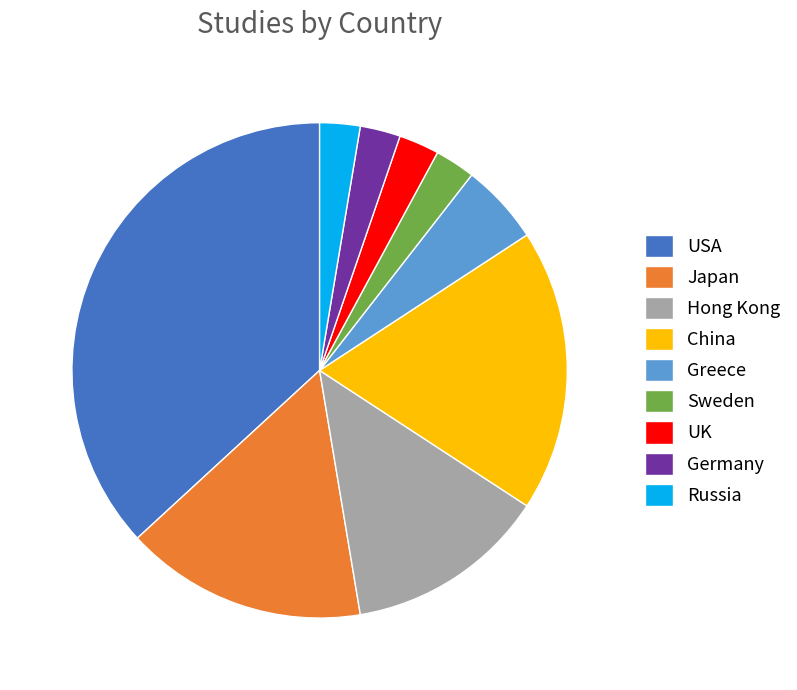

The USA slice represents 51% of the pie. True or false?

False